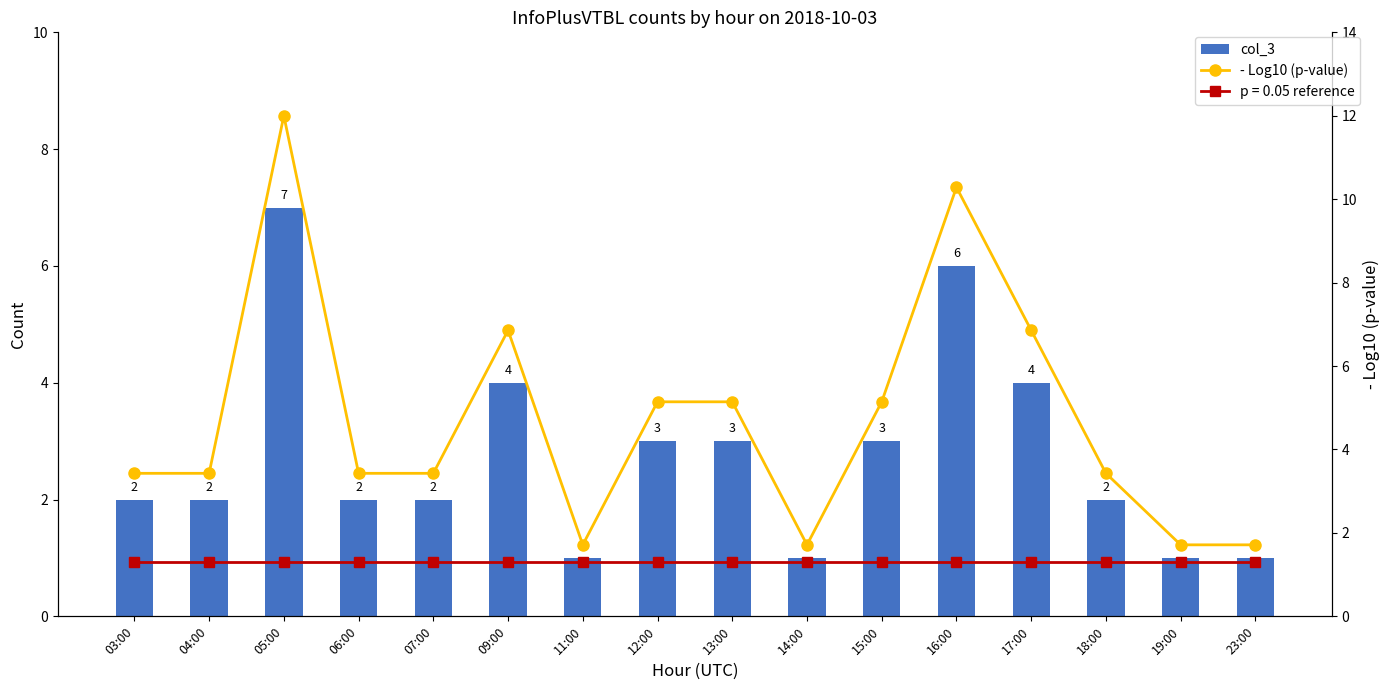

Which series has the widest spread of values?

- Log10 (p-value)